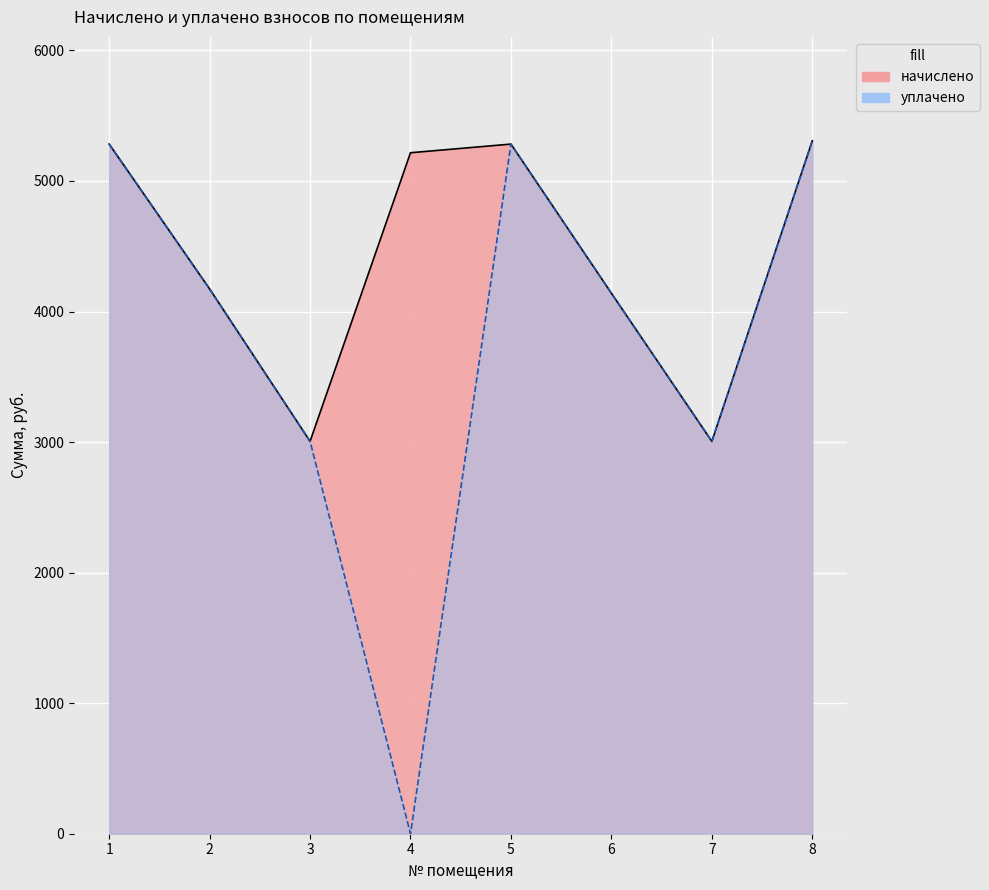

How many lines are shown in the chart?

2